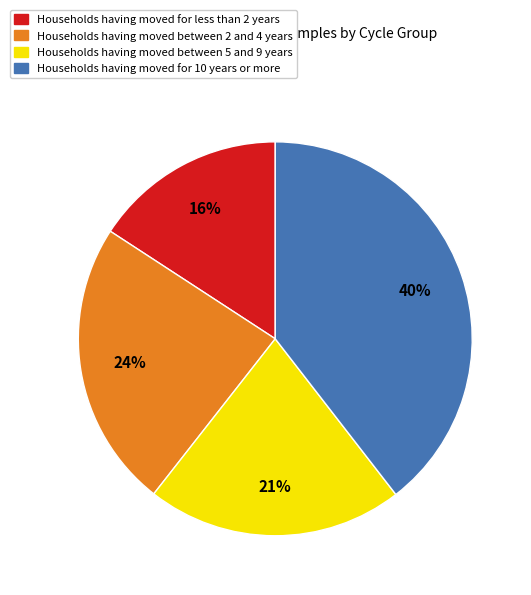

Which category has the biggest portion of the pie?

Households having moved for 10 years or more